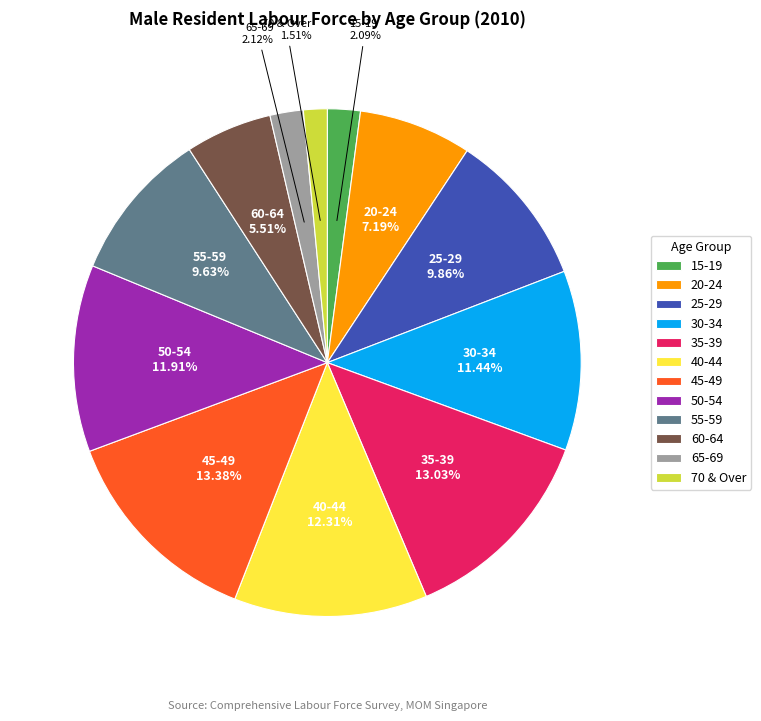

Between 45-49 and 55-59, which is larger?

45-49